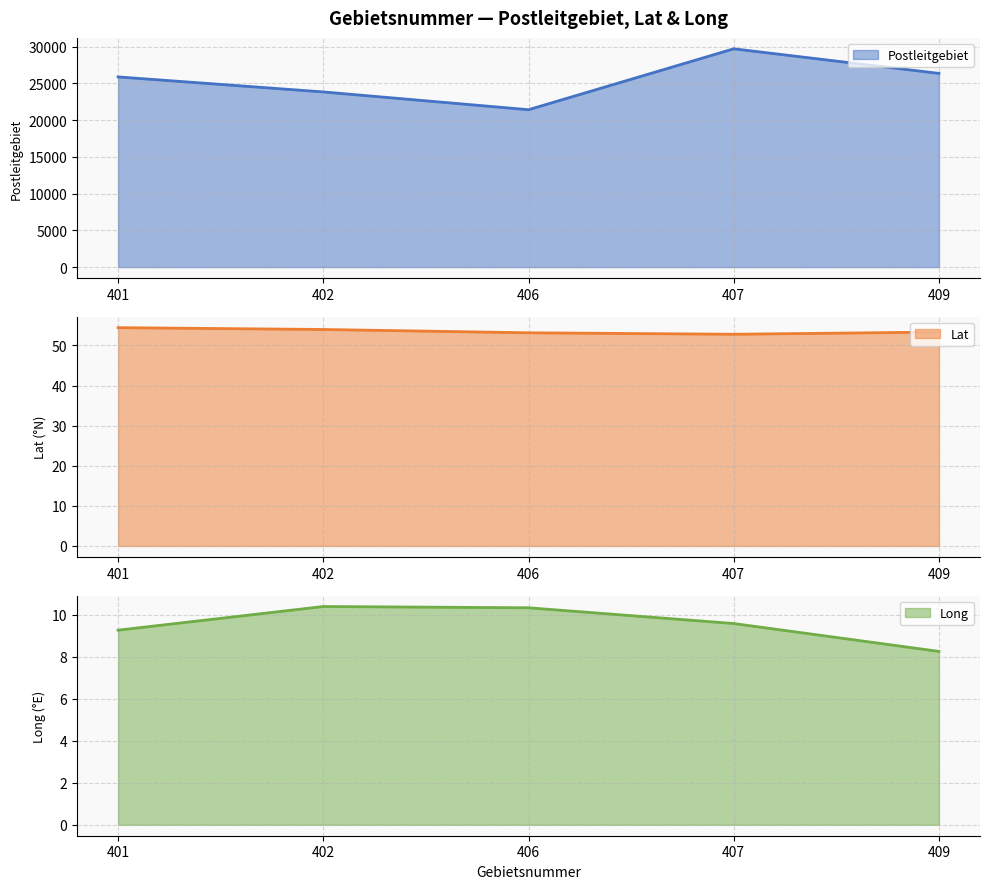

What is the greatest value displayed?

29693.0